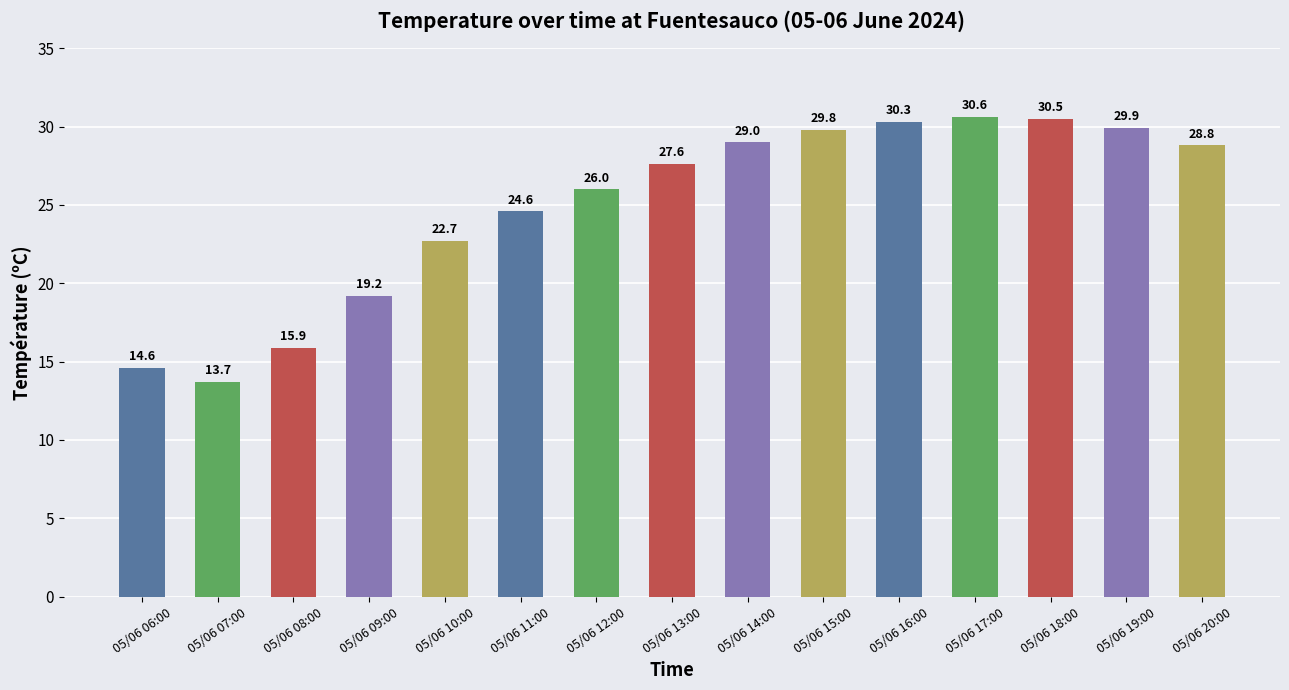

Rank the categories by value from lowest to highest.

05/06 07:00, 05/06 06:00, 05/06 08:00, 05/06 09:00, 05/06 10:00, 05/06 11:00, 05/06 12:00, 05/06 13:00, 05/06 20:00, 05/06 14:00, 05/06 15:00, 05/06 19:00, 05/06 16:00, 05/06 18:00, 05/06 17:00